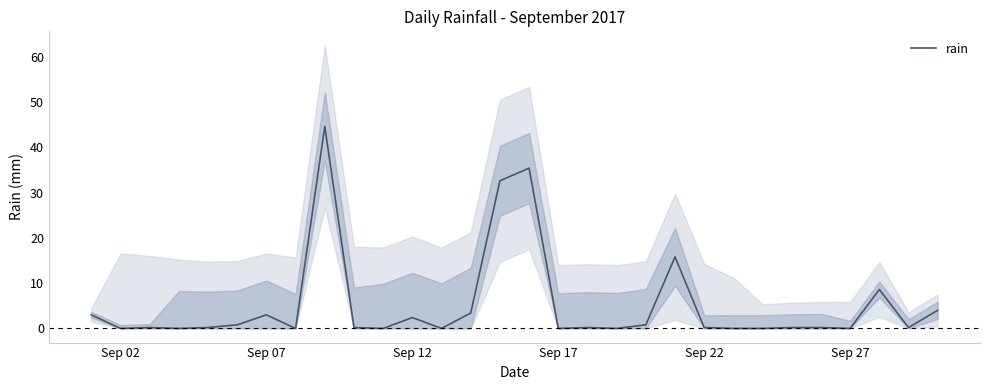

What is the difference between the second highest and second lowest values?

35.4